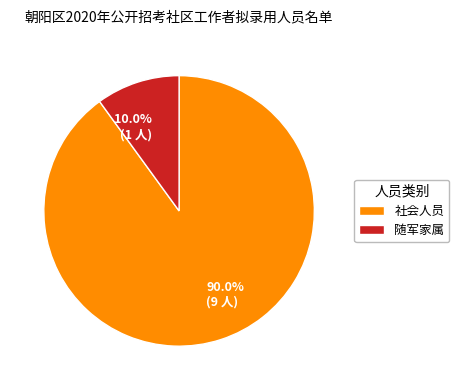

How many slices are in this pie chart?

2